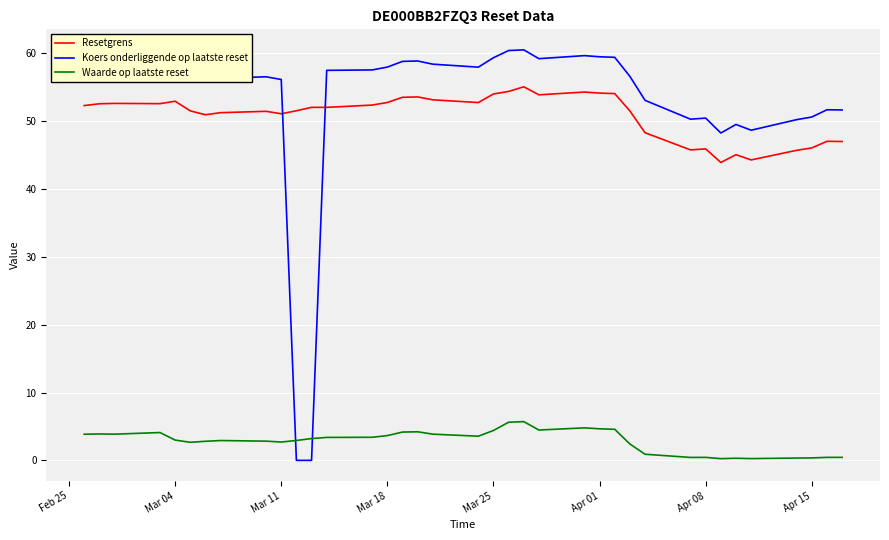

Rank the series by their maximum value, from highest to lowest.

Koers onderliggende op laatste reset, Resetgrens, Waarde op laatste reset